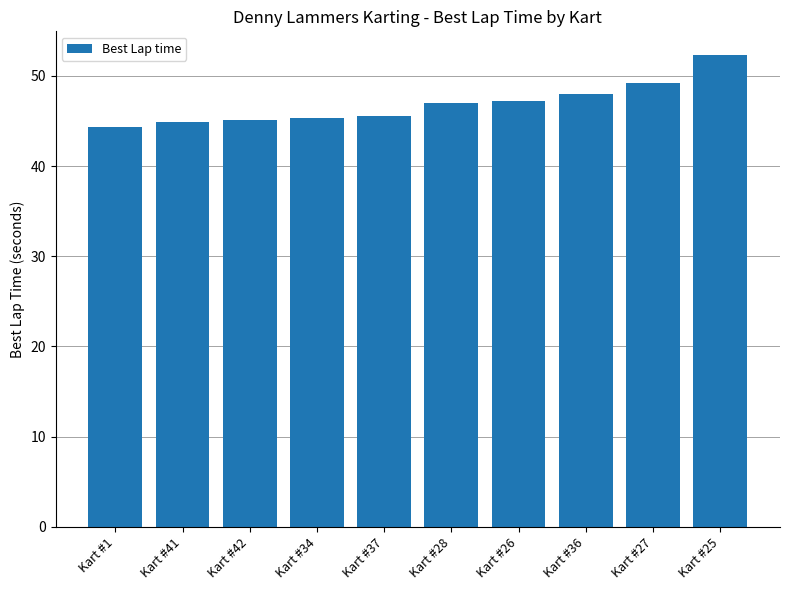

The chart shows a value of 68.2 at Kart #41. True or false?

False